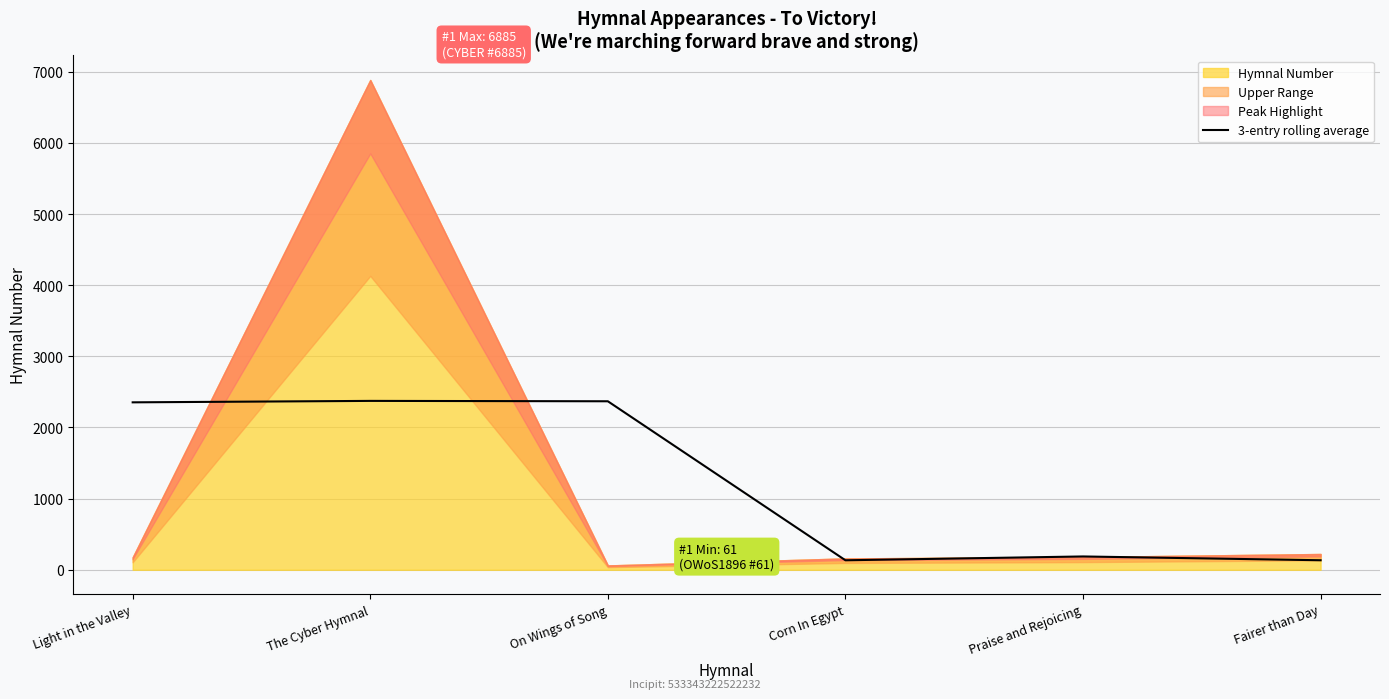

Where is the data nearest to the value 1253?

Praise and Rejoicing